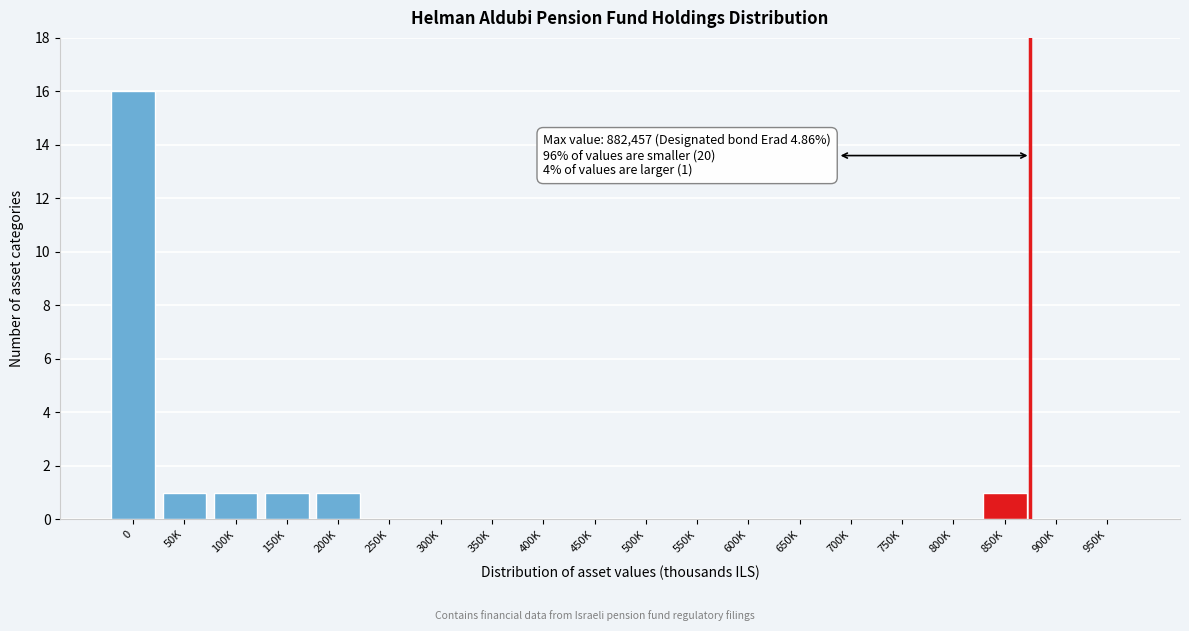

Reading right to left, transcribe all the data shown in this chart.

950K=0	900K=0	850K=1	800K=0	750K=0	700K=0	650K=0	600K=0	550K=0	500K=0	450K=0	400K=0	350K=0	300K=0	250K=0	200K=1	150K=1	100K=1	50K=1	0=16